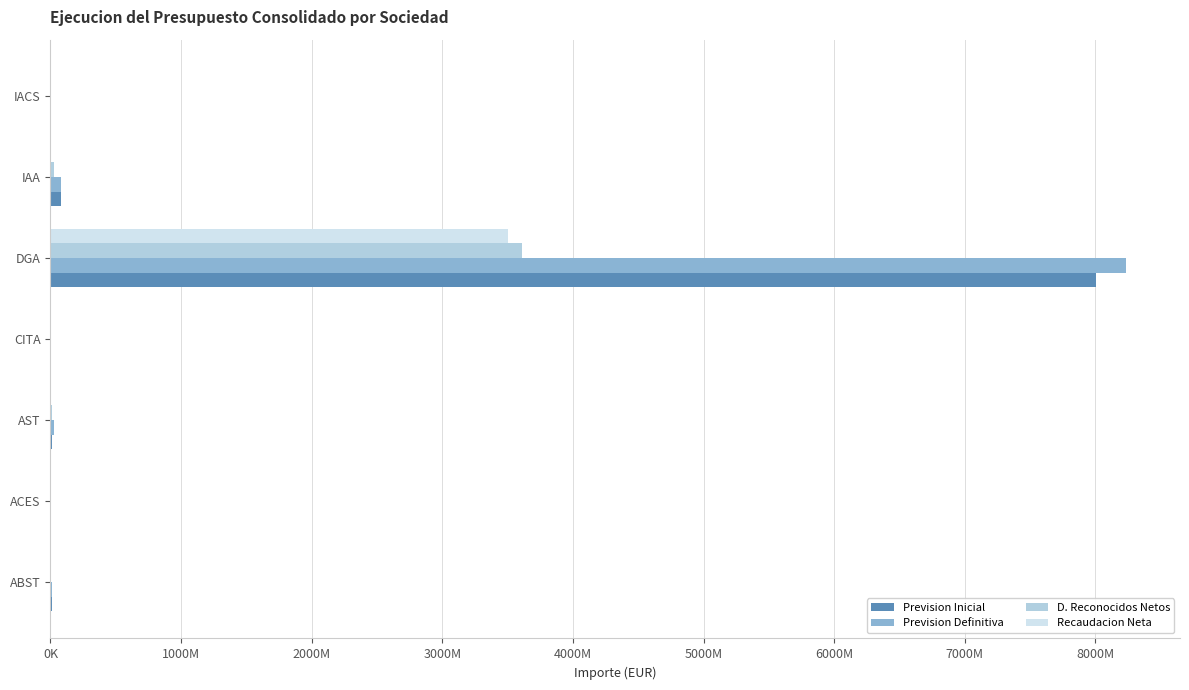

What is the minimum value shown in the chart?

10021.0